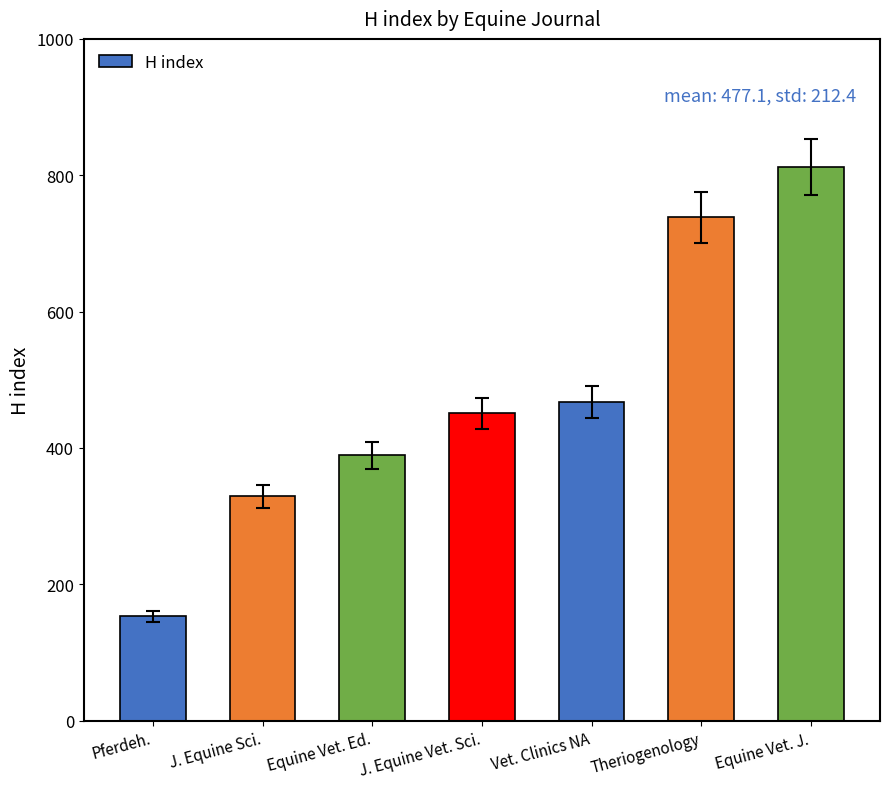

How many bars are there in total?

7